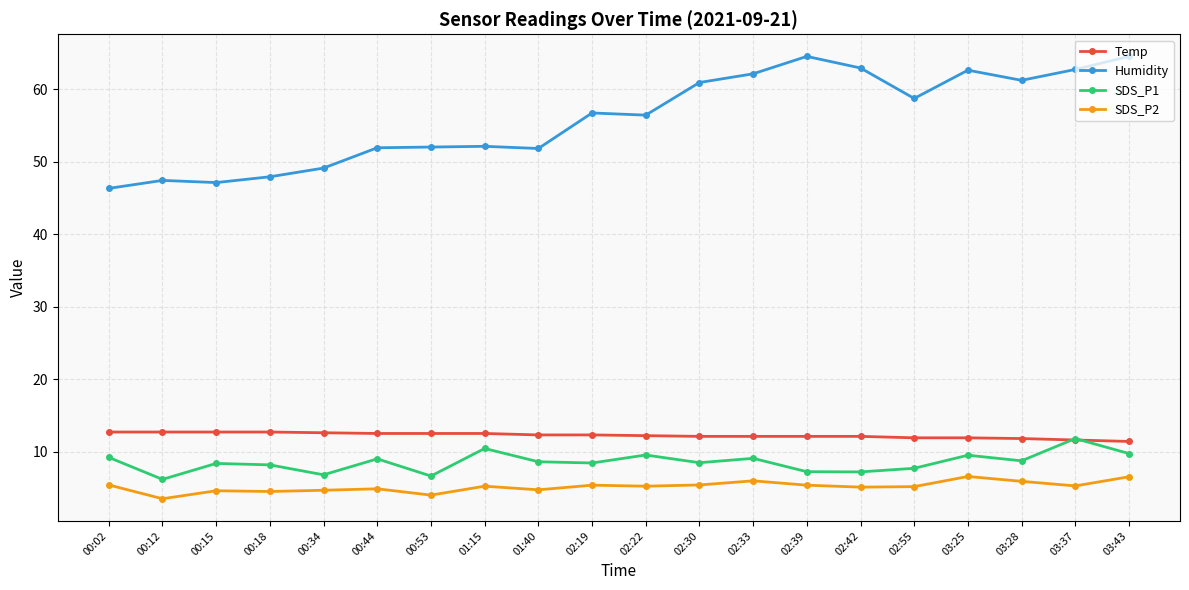

At how many categories does at least one series exceed 57?

9